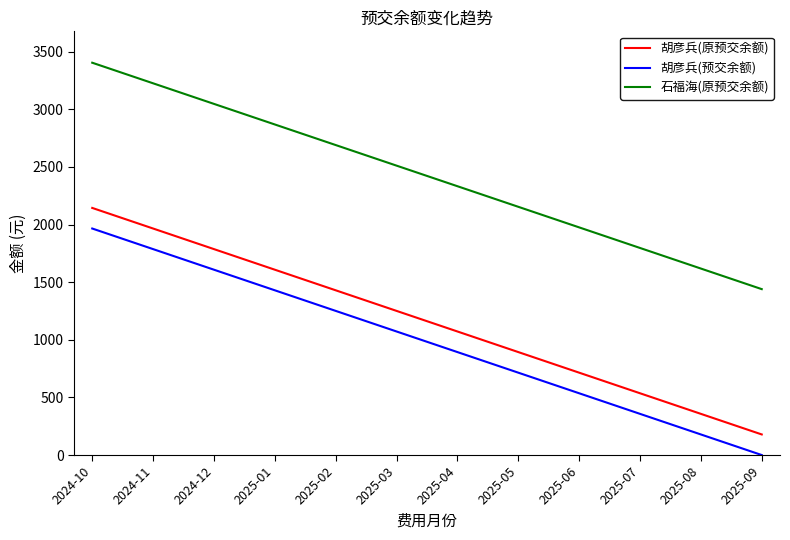

The value of 石福海(原预交余额) at 2025-05 is 3074.3. True or false?

False